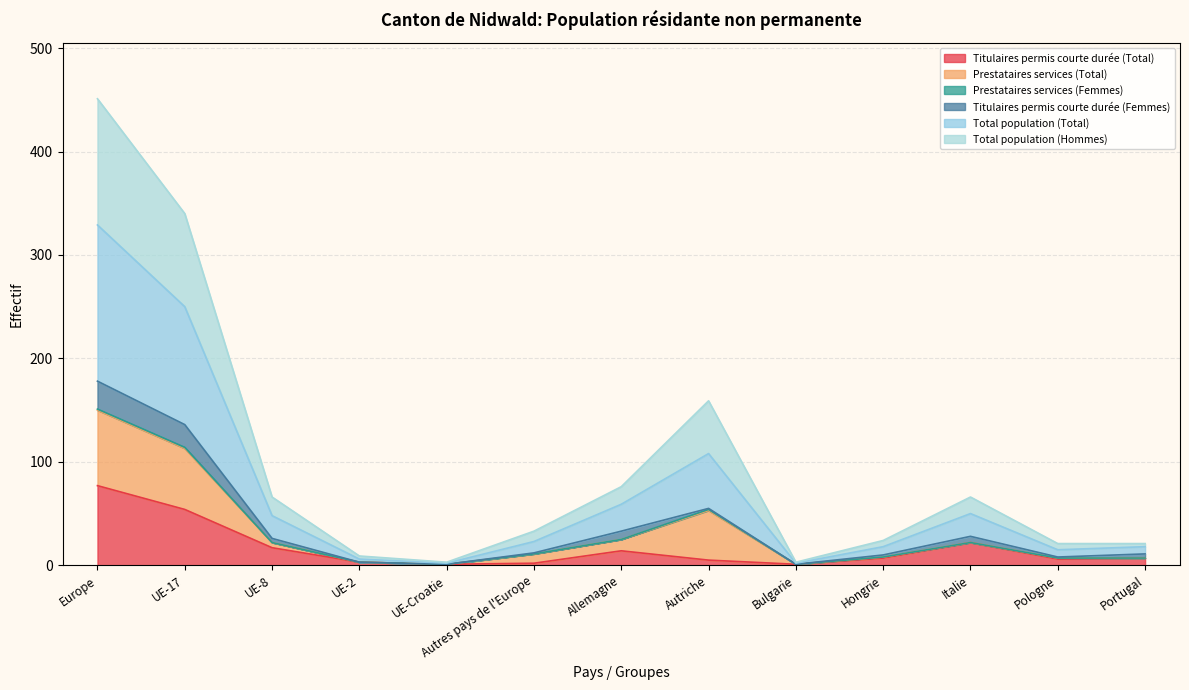

Where is the first local maximum for Titulaires permis courte durée (Total)?

Allemagne